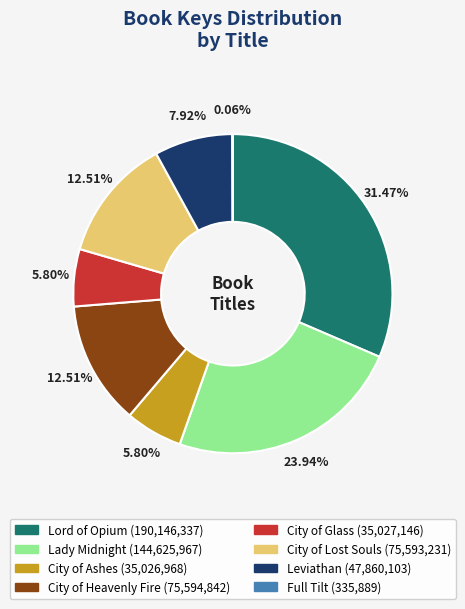

Which category has the biggest portion of the pie?

Lord of Opium